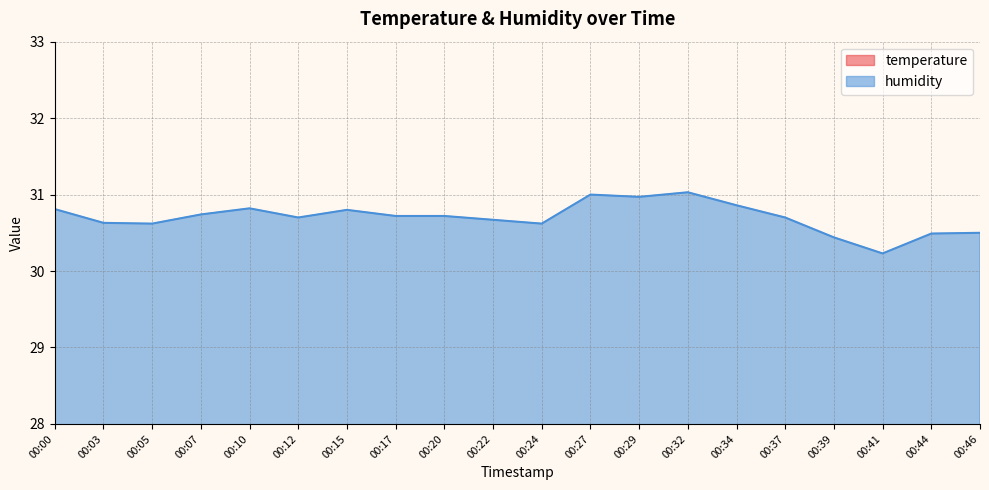

What is the average value of the humidity series?

30.7